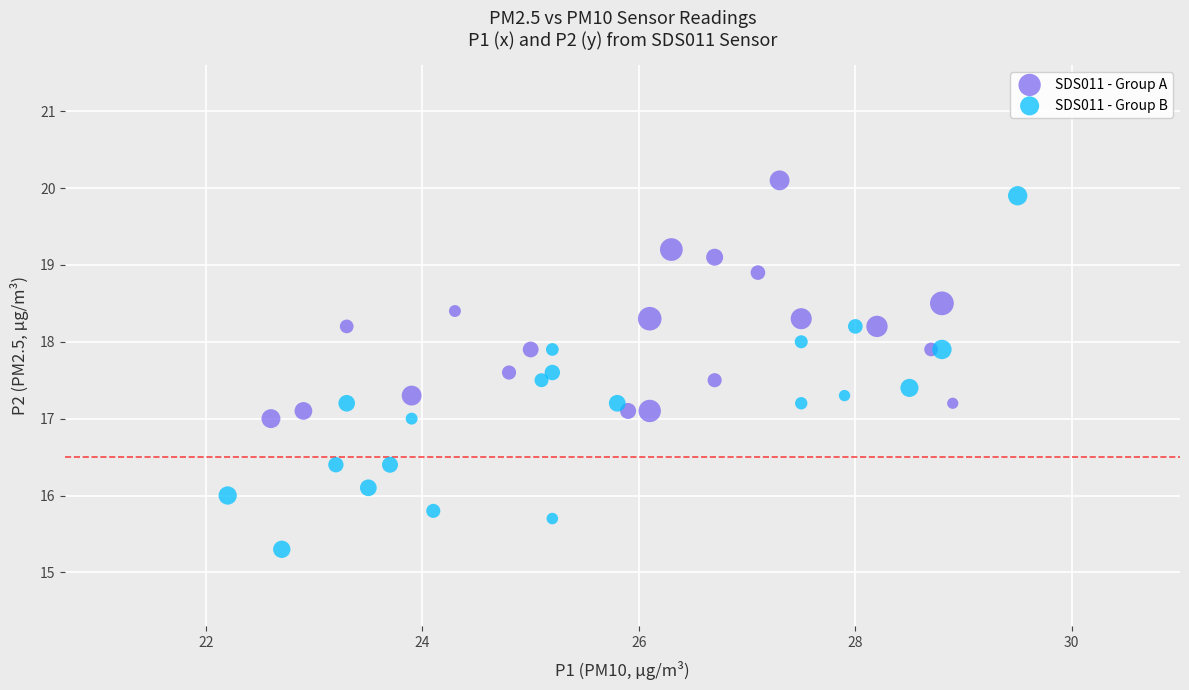

Which series has the widest spread of Y values?

SDS011 - Group B